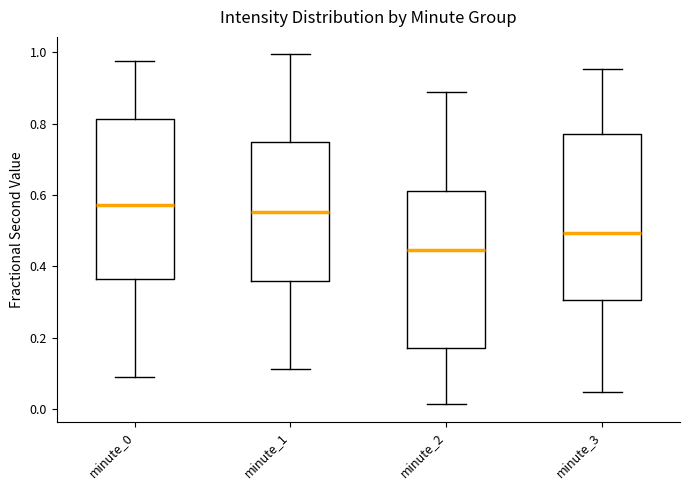

Where does the lower whisker of the box for minute_0 end on the y-axis? The values are not printed on the chart, so give them approximately, as read against the axis.

0.10